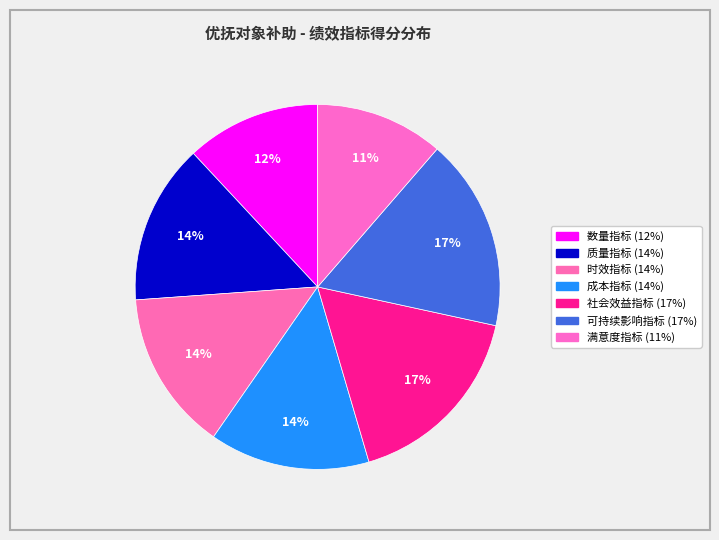

Do 可持续影响指标 and 数量指标 together represent more than half of the pie?

No